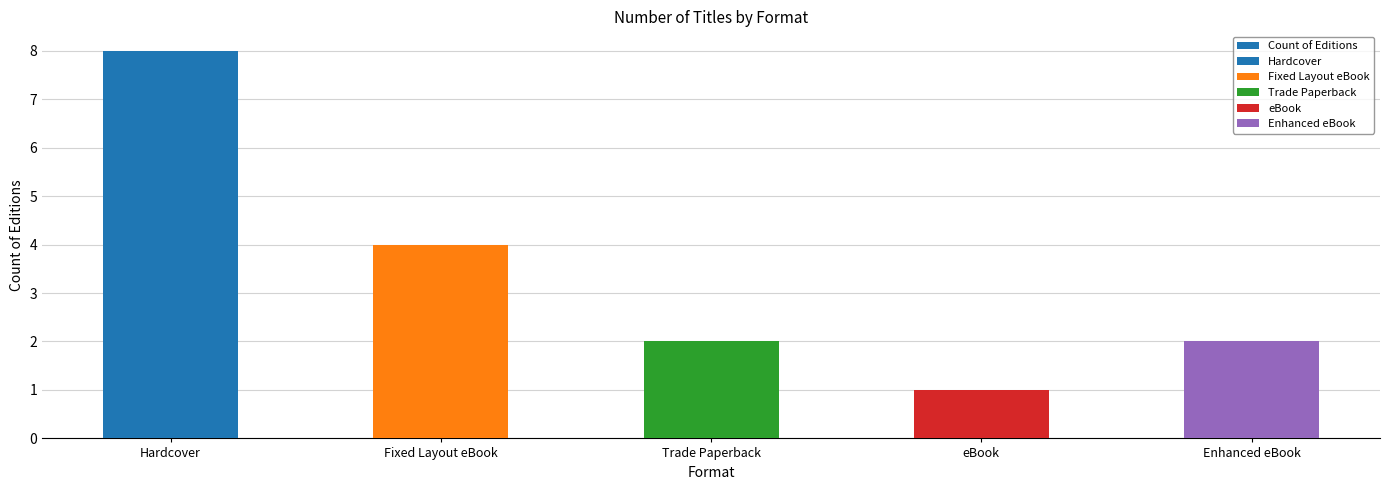

Does the chart contain any negative values?

No